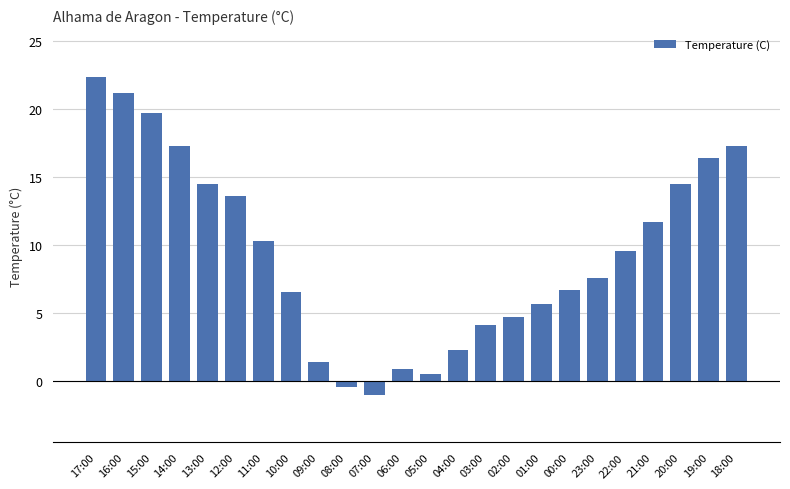

Between 09:00 and 04:00, which is larger?

04:00